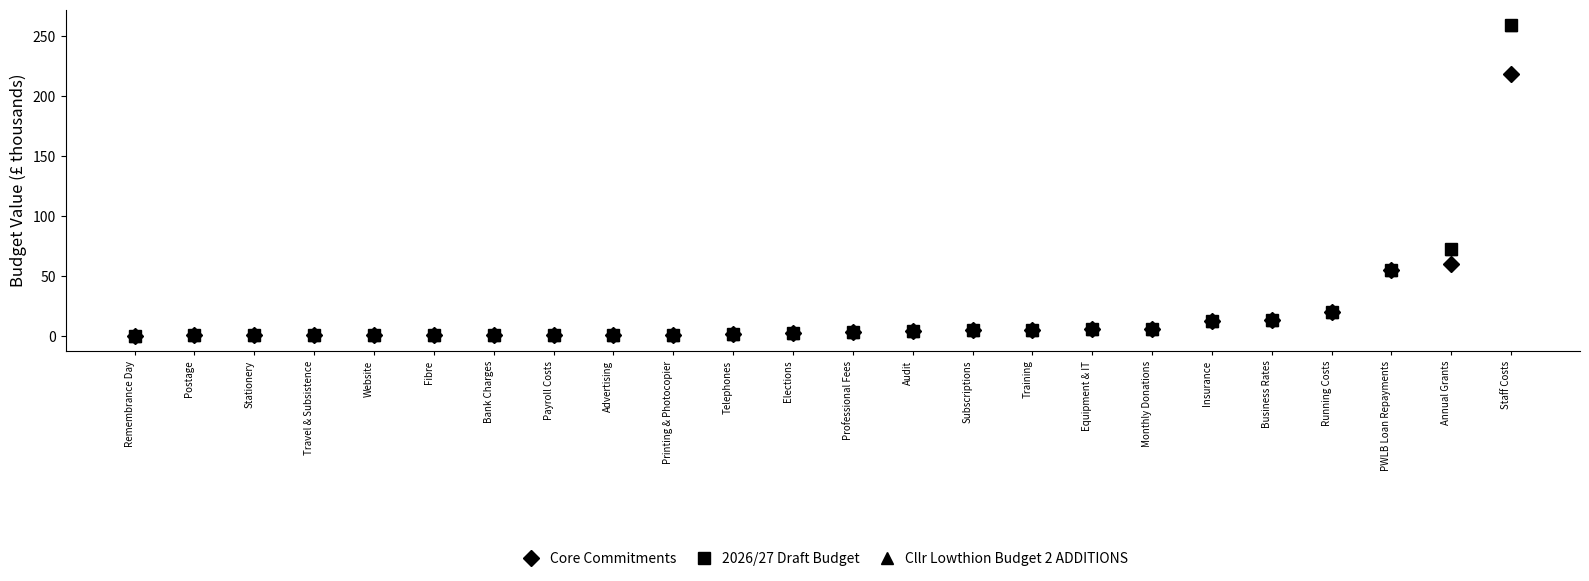

Does the chart have visible grid lines?

No